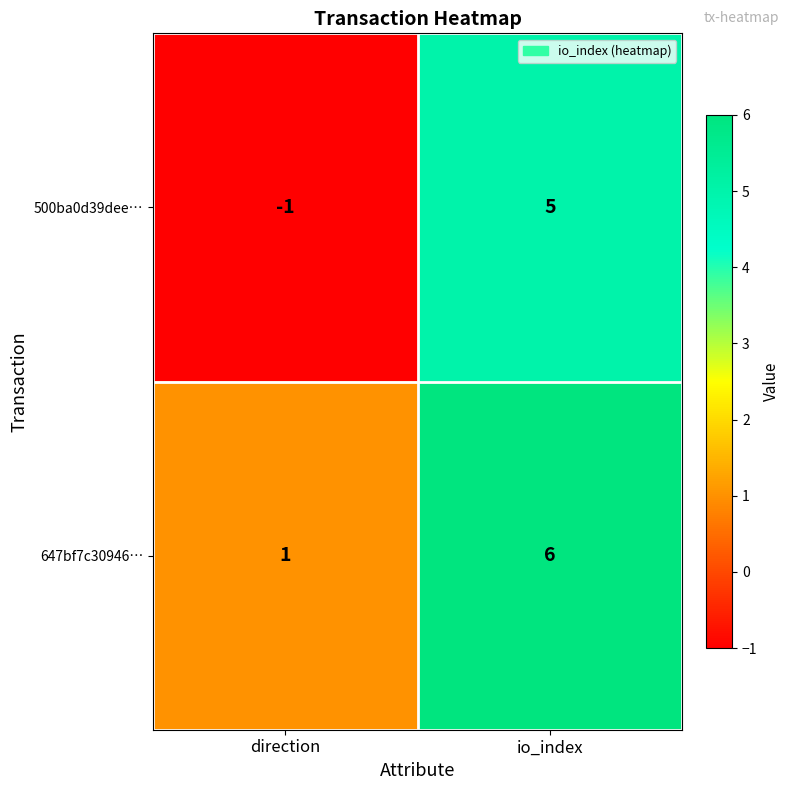

Reading left to right, transcribe all the data shown in this chart.

500ba0d39dee…: -1	5
647bf7c30946…: 1	6